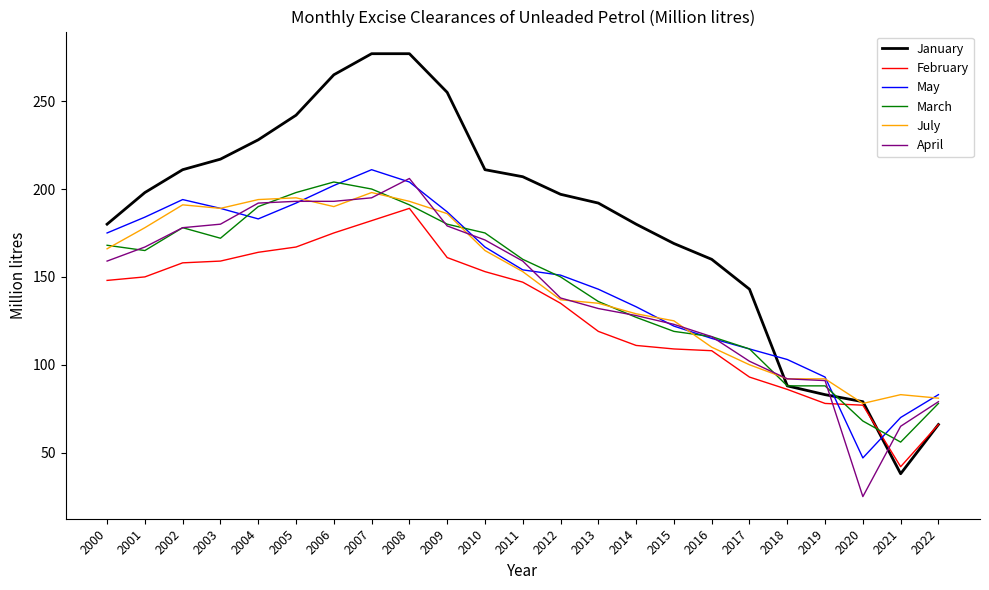

Which category has the lowest value across all series?

2020